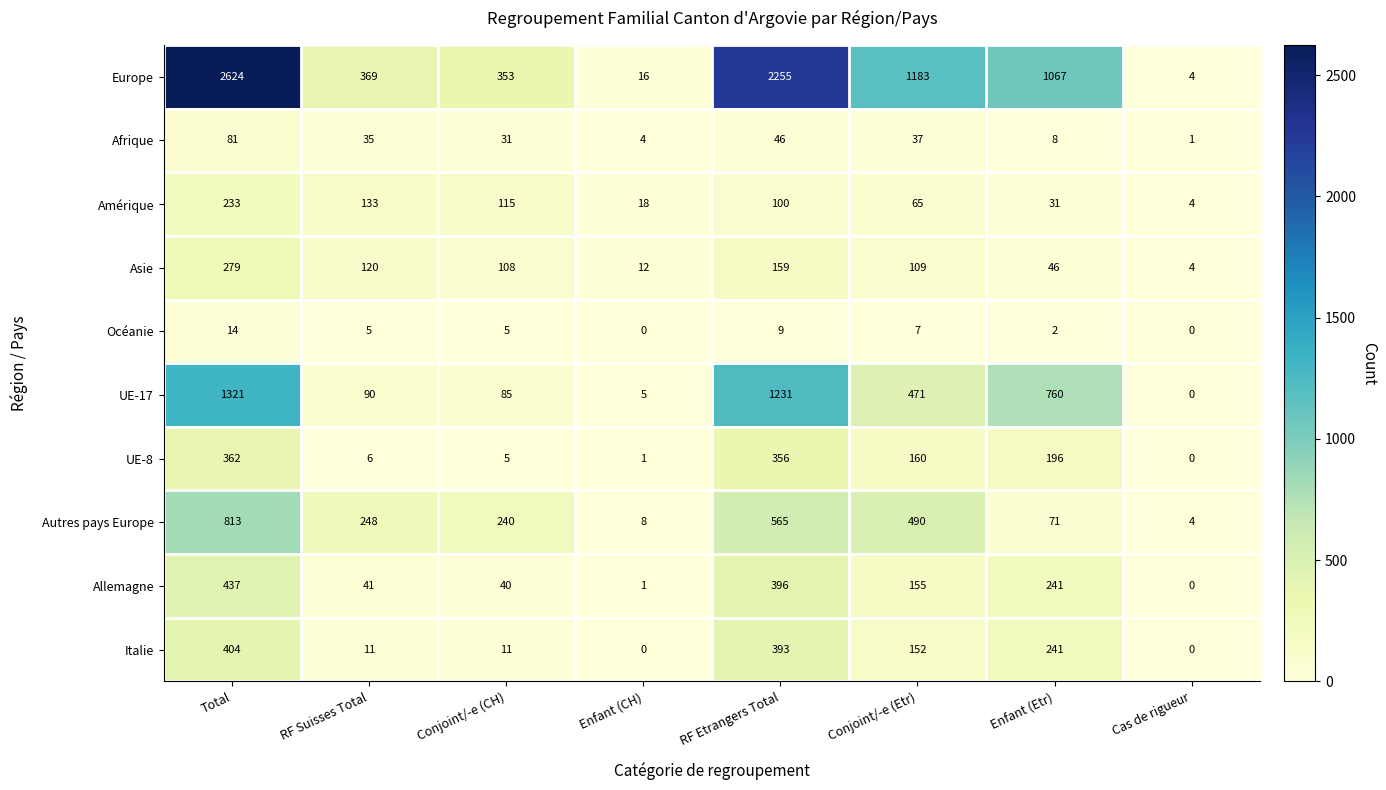

What is the sum of all Amérique values?

699